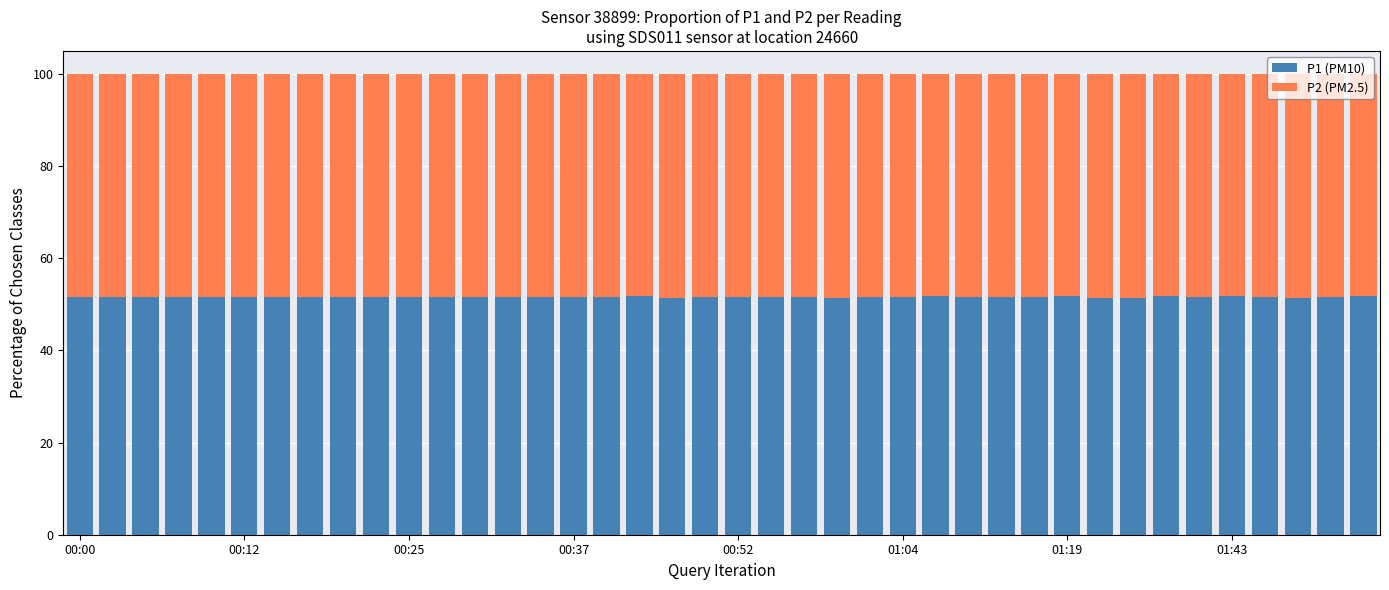

What is the lowest value of the P1 (PM10) series?

51.4